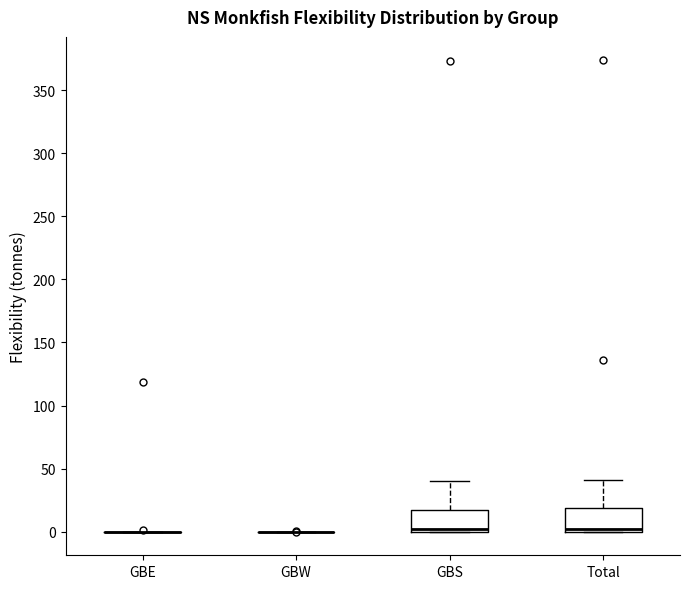

Reading left to right, read every box against the y-axis: the position of its median line, the range the box covers, and the ends of its whiskers. The values are not printed on the chart, so give them approximately, as read against the axis.

GBE: box collapsed to a line at 0, whiskers 0 to 0
GBW: box collapsed to a line at 0, whiskers 0 to 0
GBS: median 0 (just above the box's lower edge), box 0 to 20, whiskers 0 to 40
Total: median 0 (just above the box's lower edge), box 0 to 20, whiskers 0 to 40